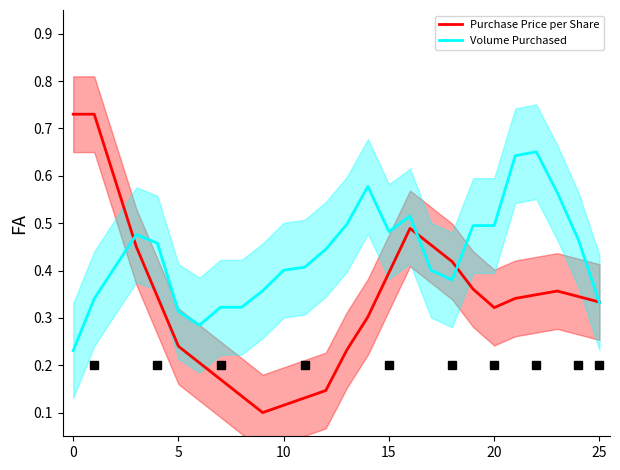

List the series in order of their overall mean, lowest first.

Purchase Price per Share, Volume Purchased